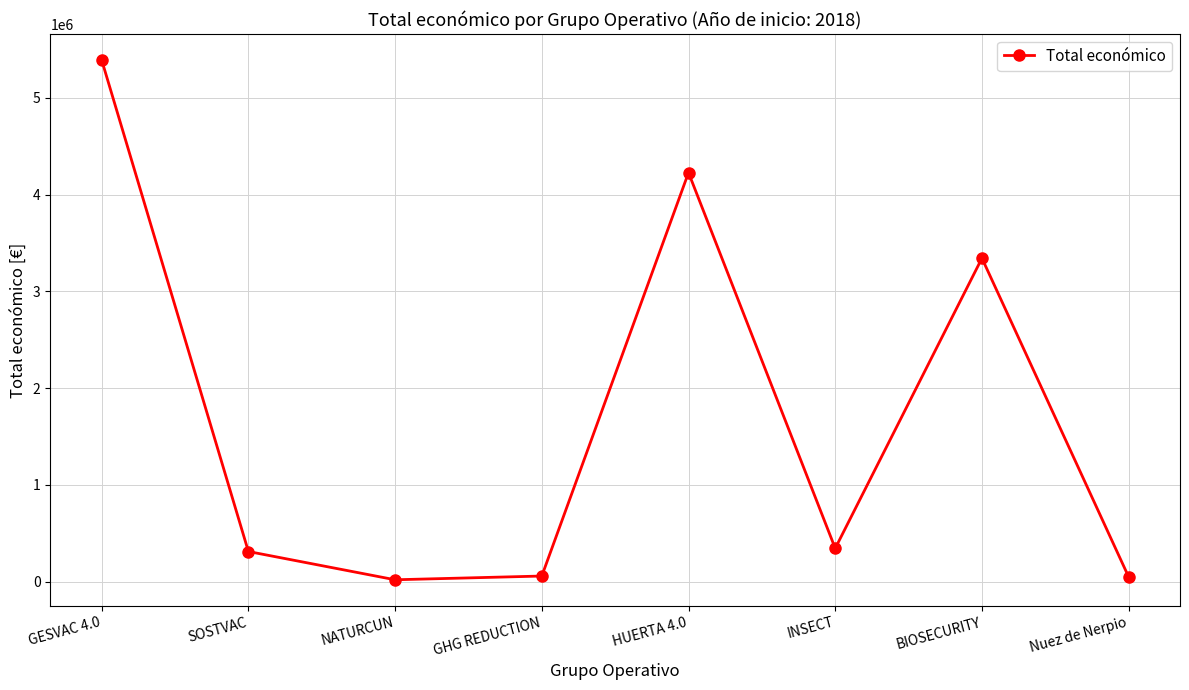

What is the sum of all values?

13741773